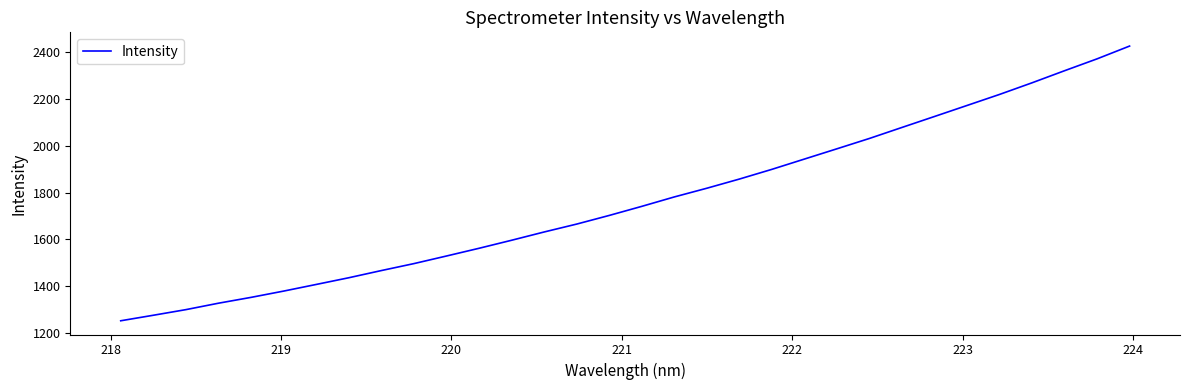

What is the difference between the maximum and minimum values?

1174.6